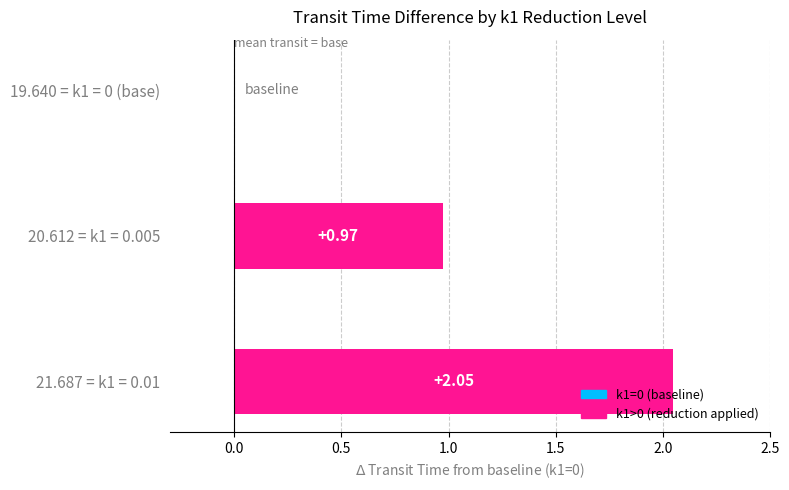

Are the bars grouped side by side (vs. stacked)?

No